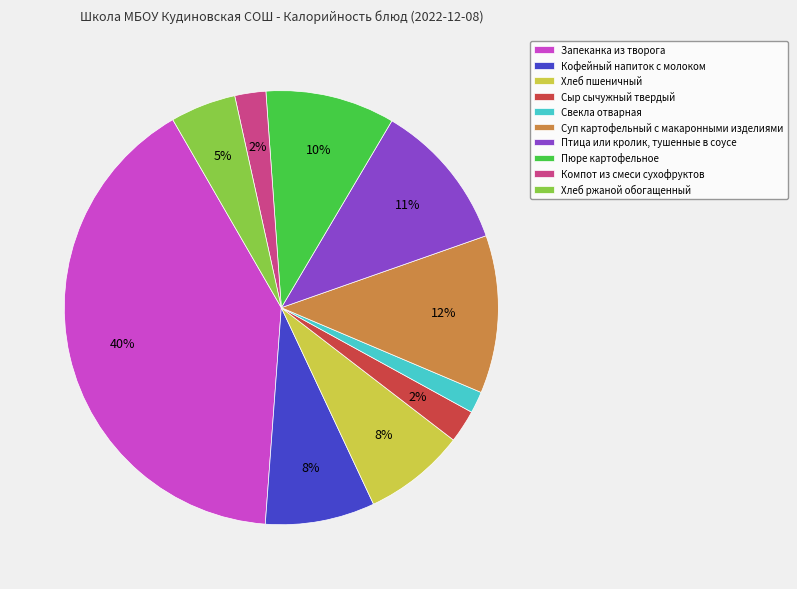

Between Сыр сычужный твердый and Птица или кролик, тушенные в соусе, which is larger?

Птица или кролик, тушенные в соусе